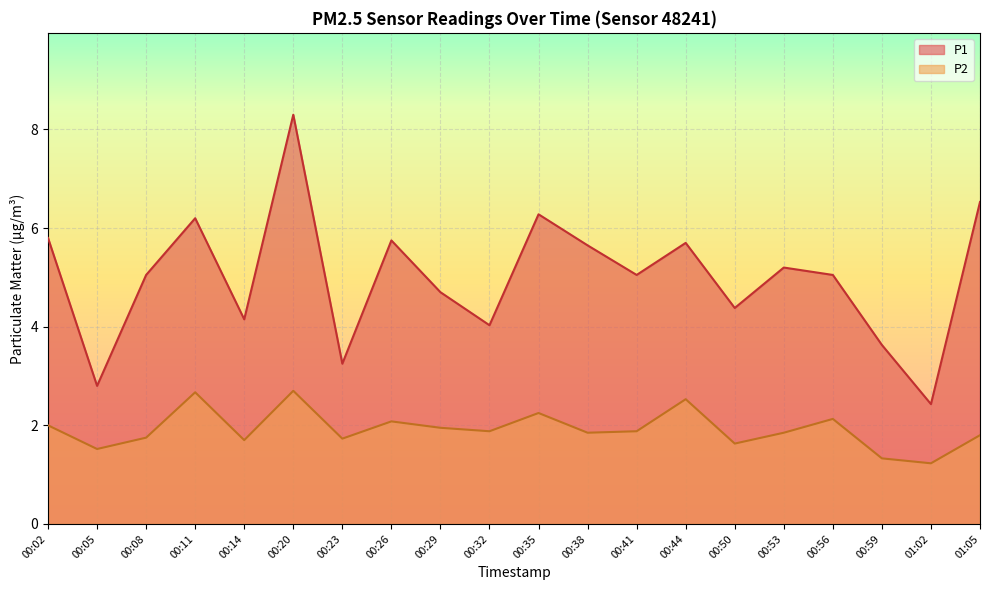

How many data points does each series have?

20